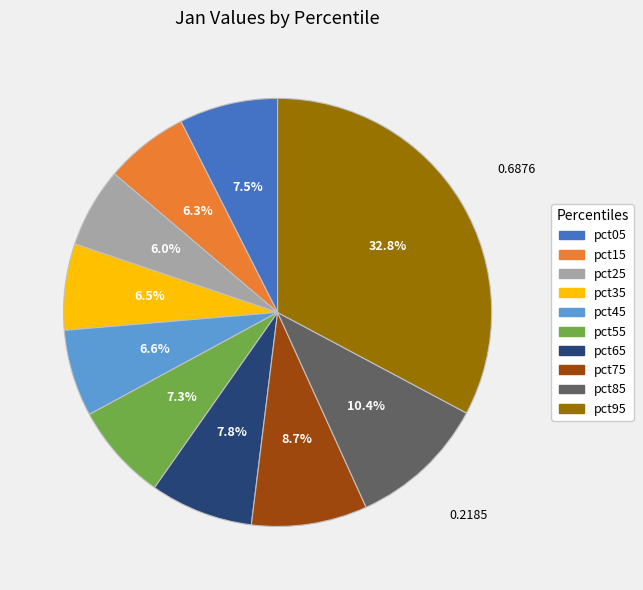

To the nearest percent, what is the difference between the pct75 and pct25 slice percentages?

3%